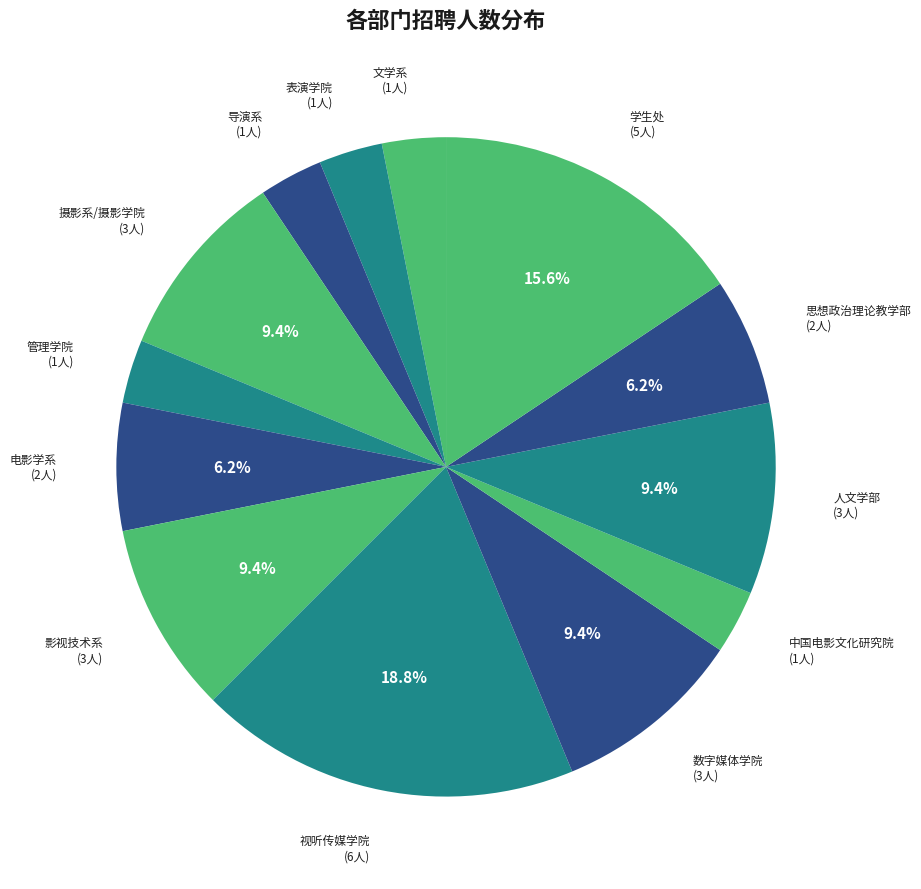

Does 视听传媒学院 account for over 50% of the chart?

No